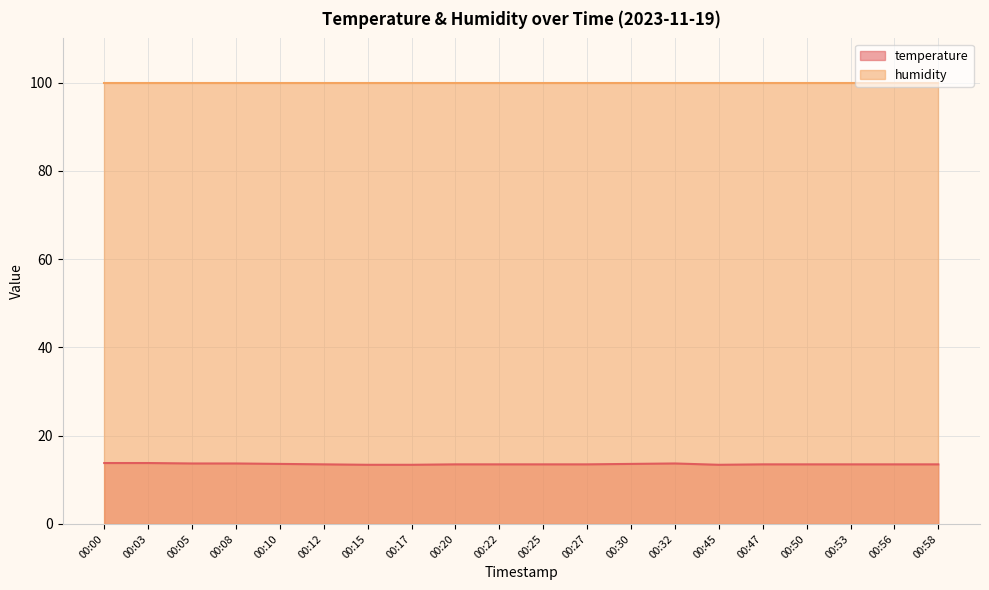

What is the sum of all values?

271.1